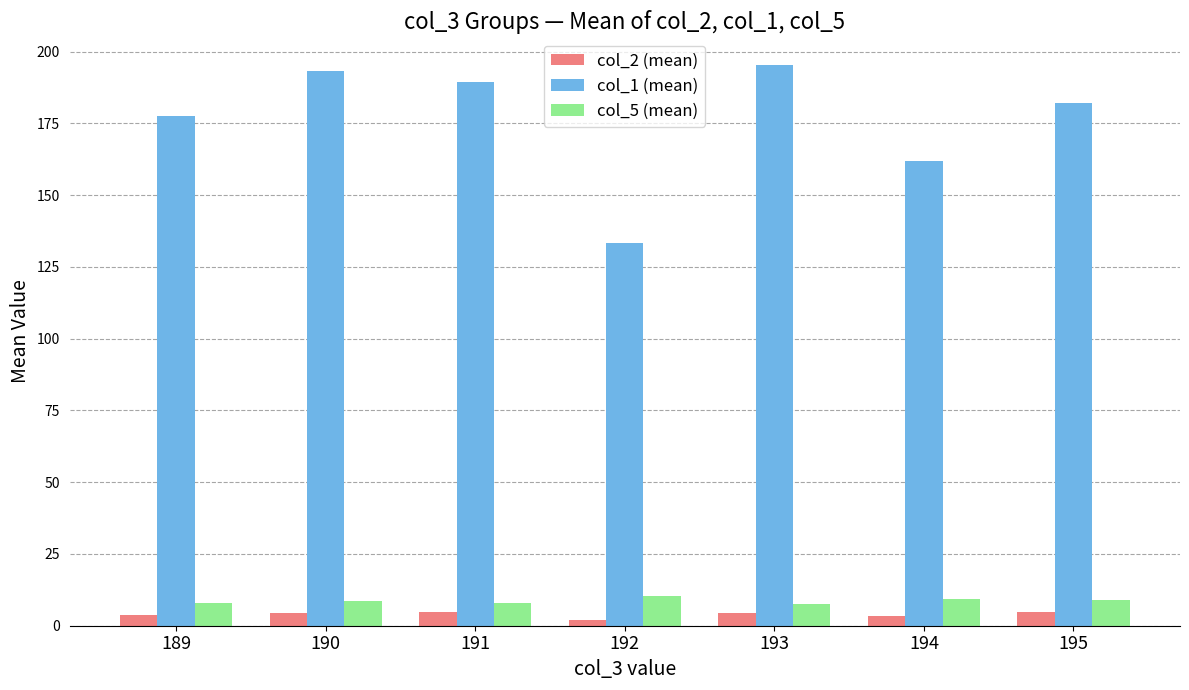

What is the average value of the col_1 (mean) series?

176.1